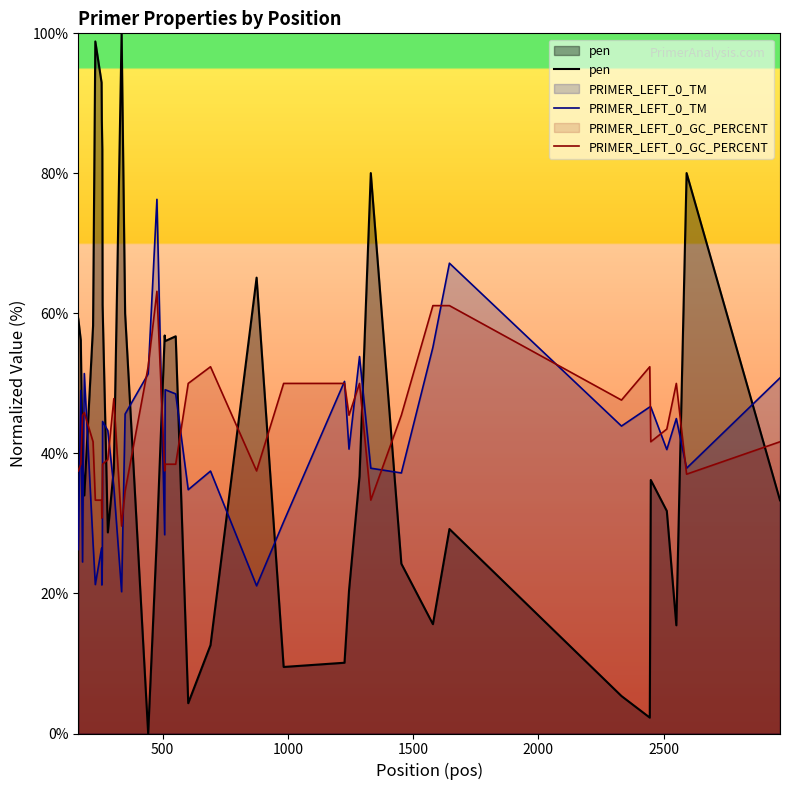

How many intersections are there between PRIMER_LEFT_0_TM and pen?

13